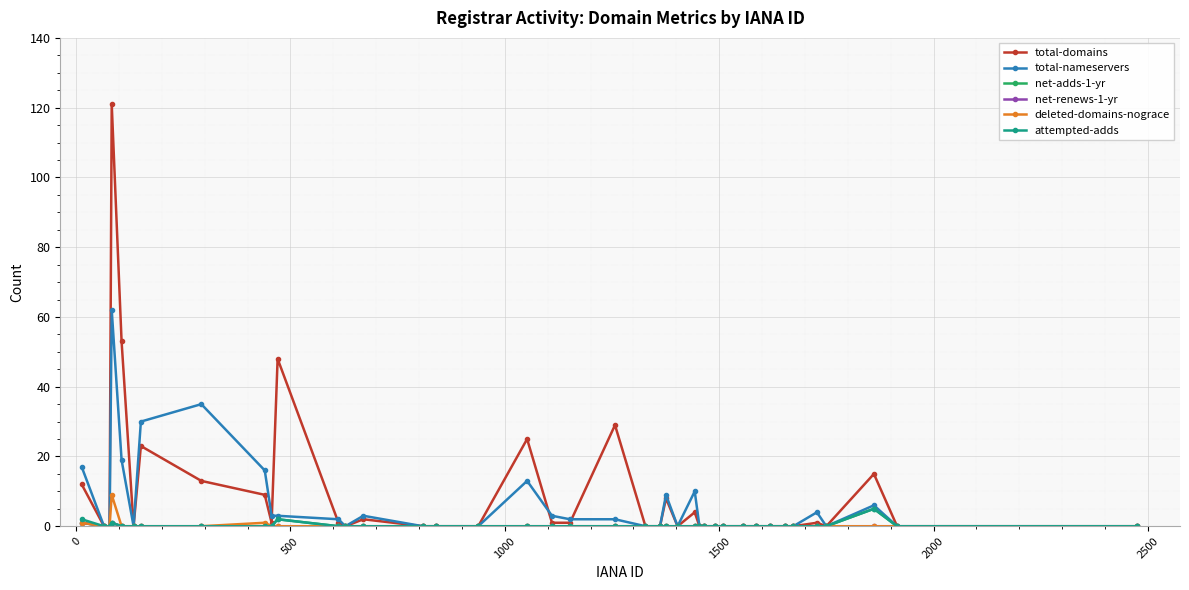

Which series has the widest spread of values?

total-domains